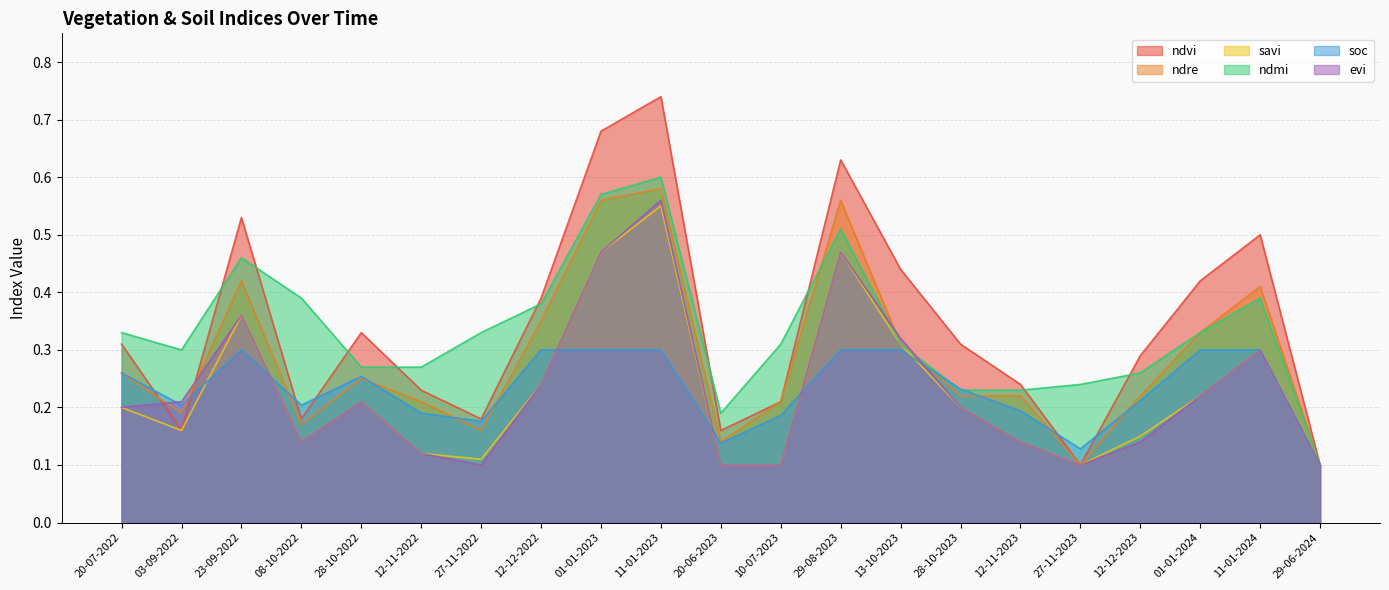

Count the evi values in the range 0 to 1.

21